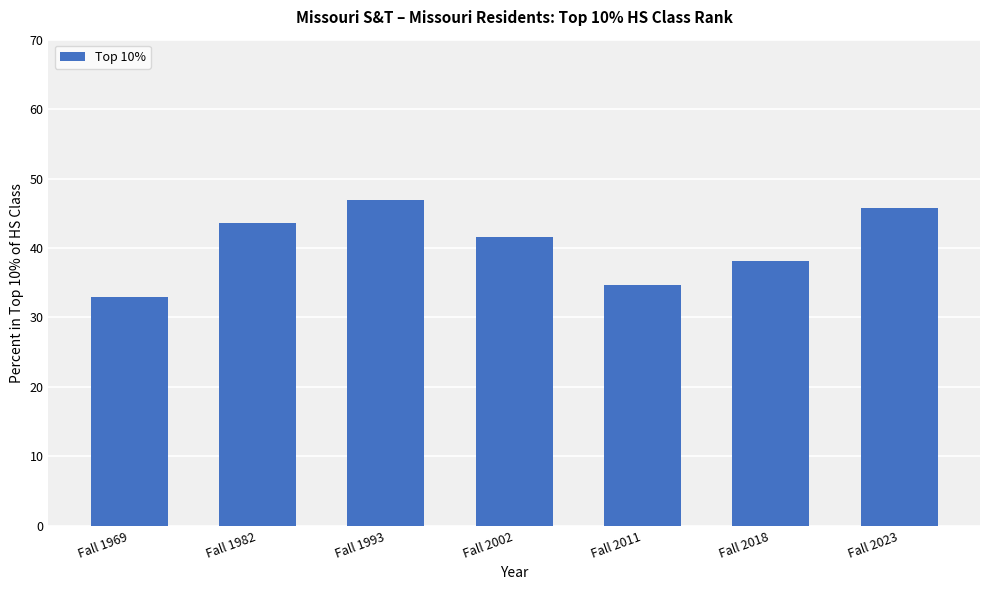

How many data points does each series have?

7